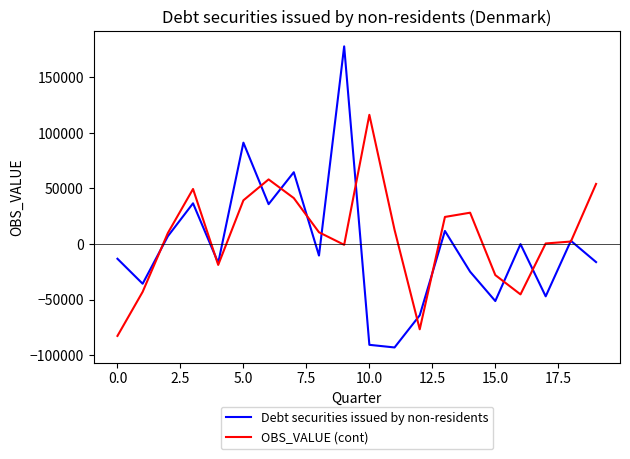

Rank the series by their maximum value, from highest to lowest.

Debt securities issued by non-residents, OBS_VALUE (cont)